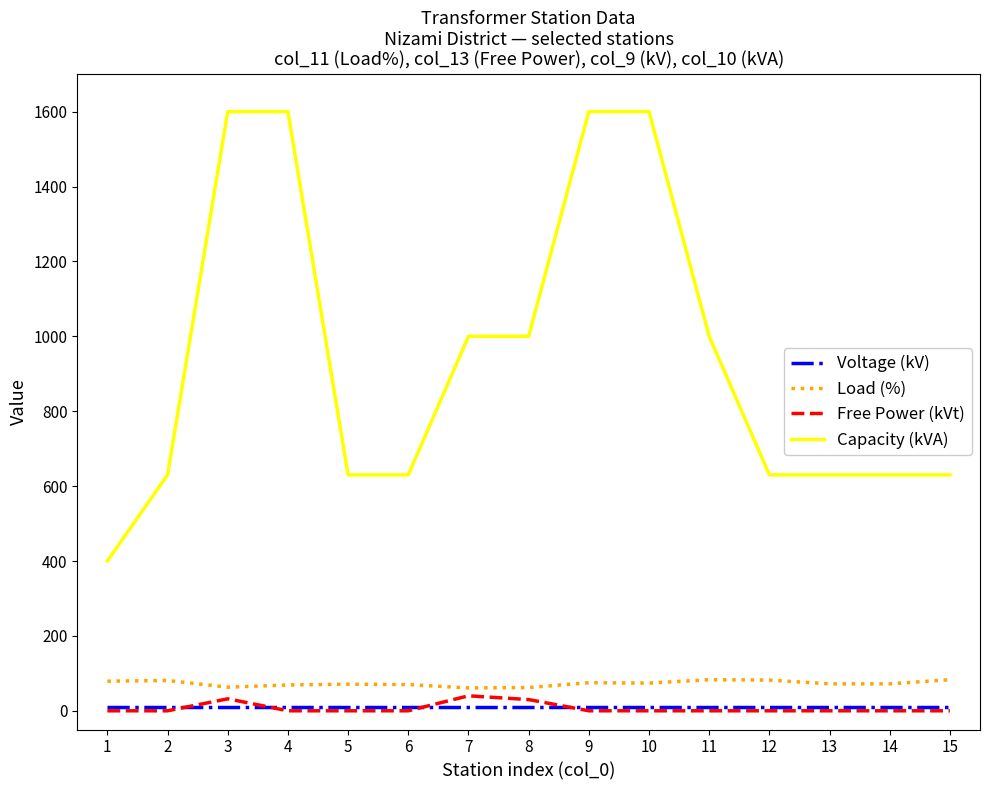

What is the total value across all series at 5?

711